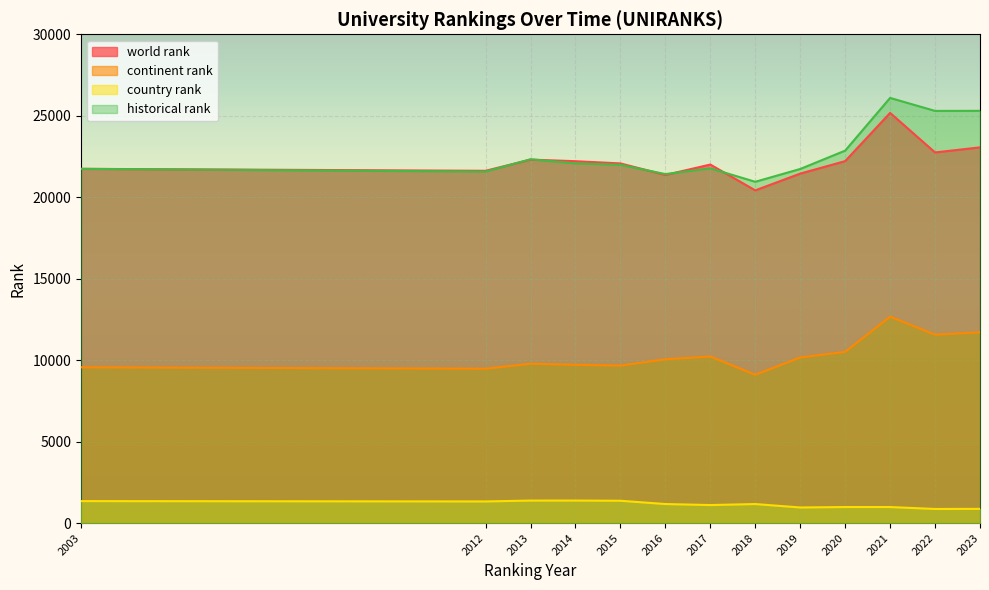

At how many categories does at least one series exceed 7375?

13